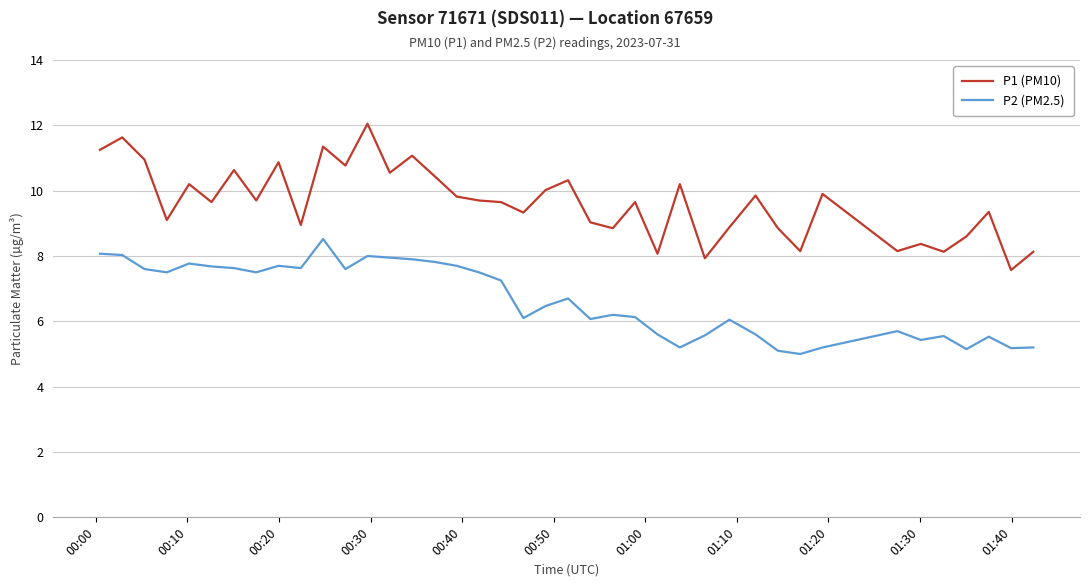

True or false: P1 (PM10) and P2 (PM2.5) intersect in this chart.

False